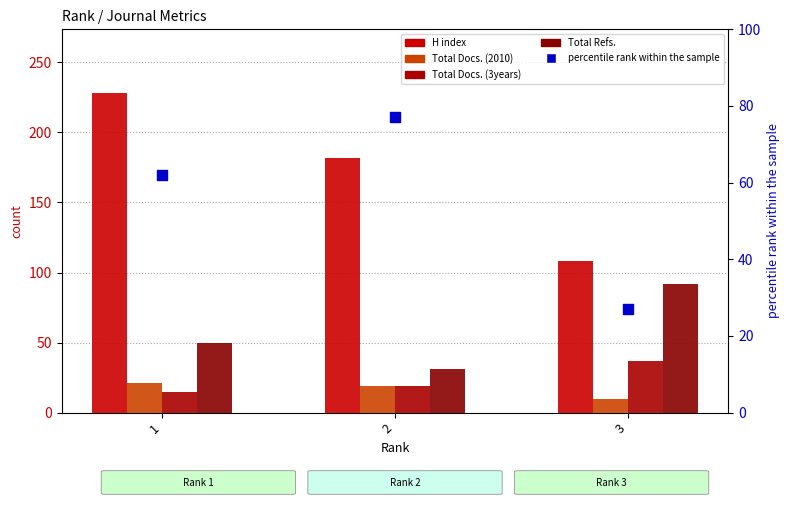

Is the value of H index at 2 greater than the value of Total Refs. at 2?

Yes